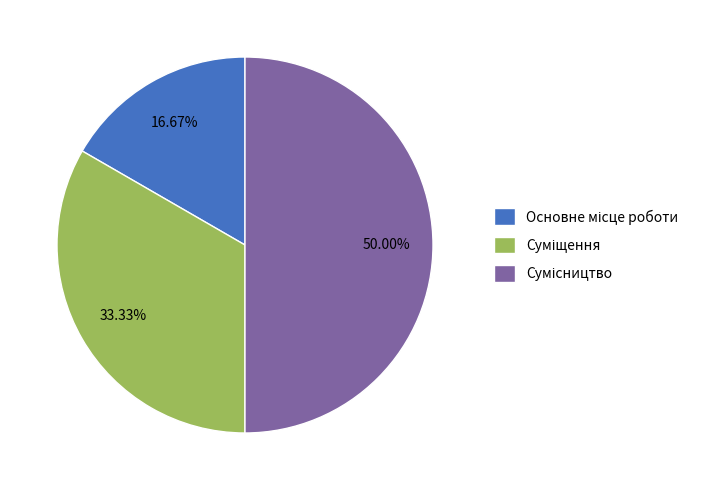

How many slices are in this pie chart?

3